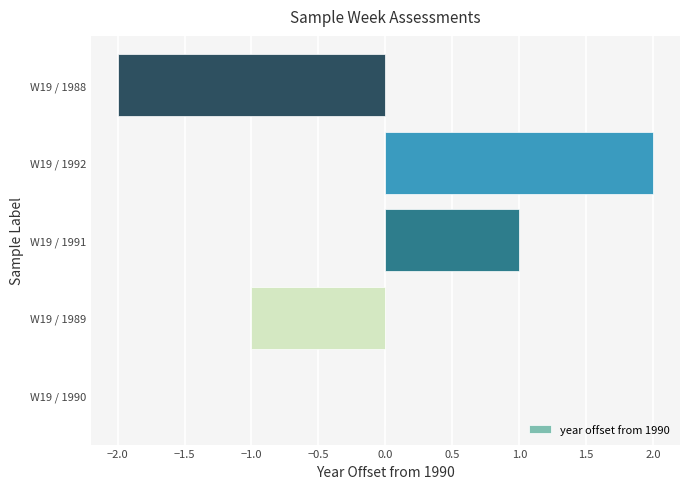

At which category does the chart reach its peak across all series?

W19 / 1992